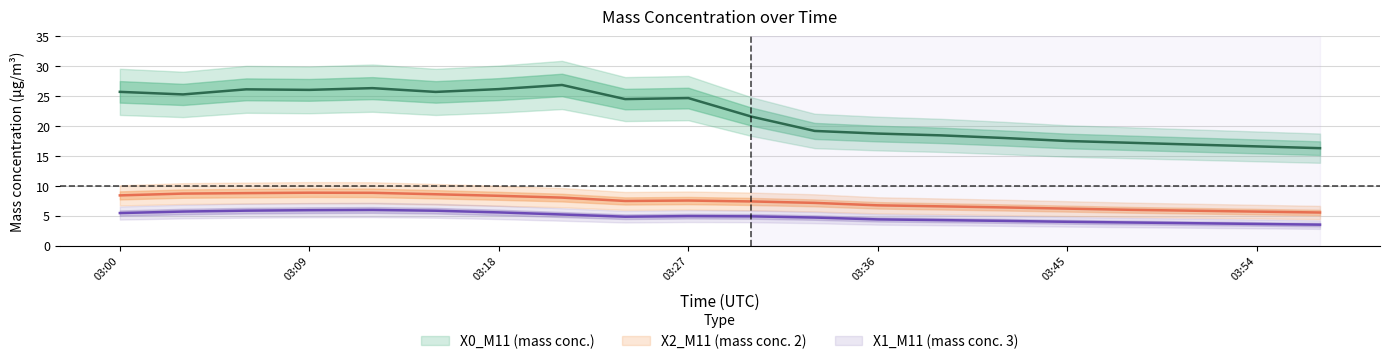

What is the minimum value for X0_M11?

16.3